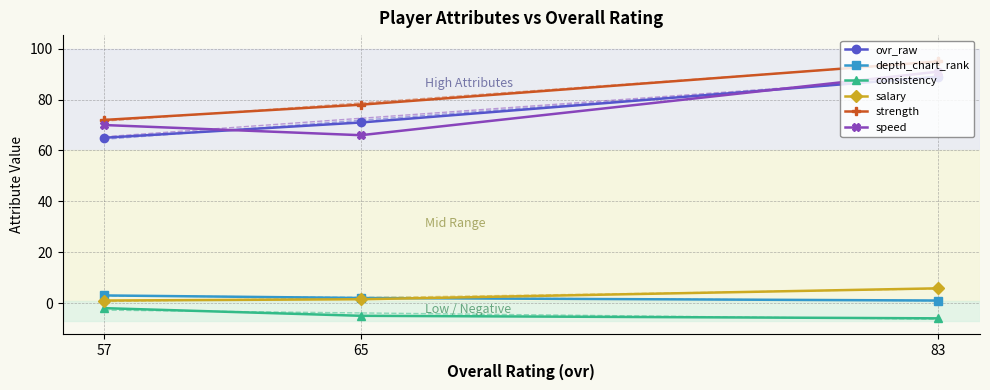

The salary series shows 1.0 at 57. True or false?

True